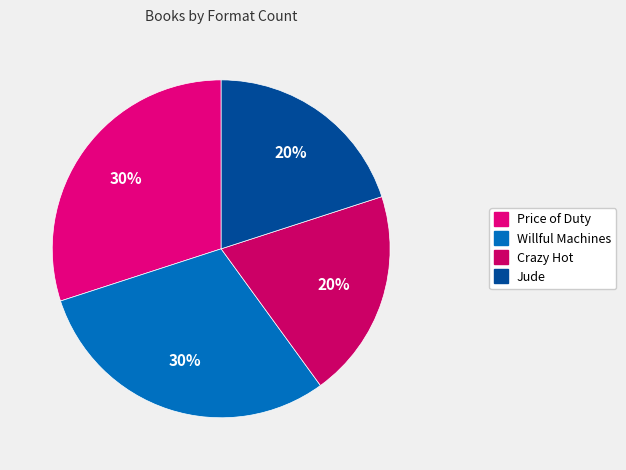

Between Willful Machines and Price of Duty, which is larger?

Willful Machines